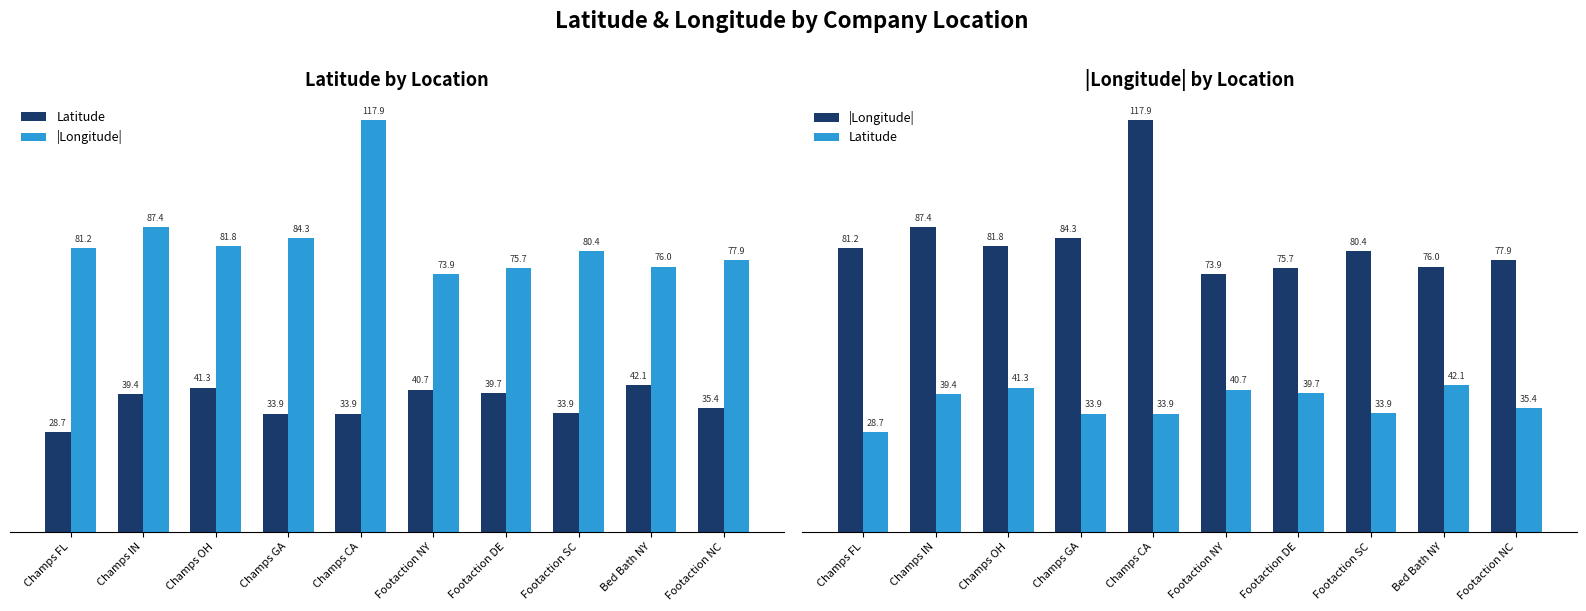

Rank the series by their maximum value, from lowest to highest.

Latitude, |Longitude|